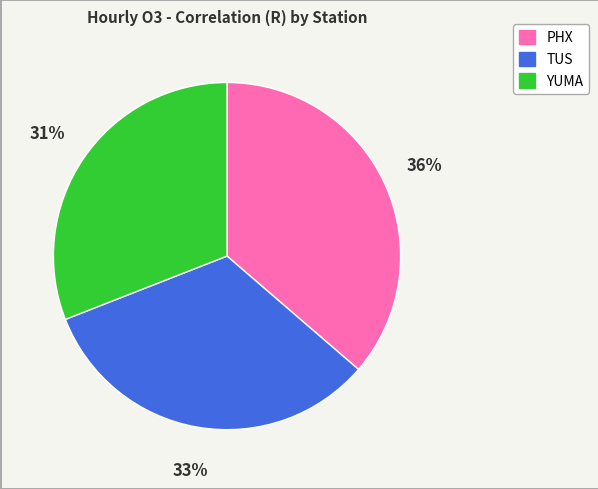

To the nearest percent, what is the average slice percentage?

33%